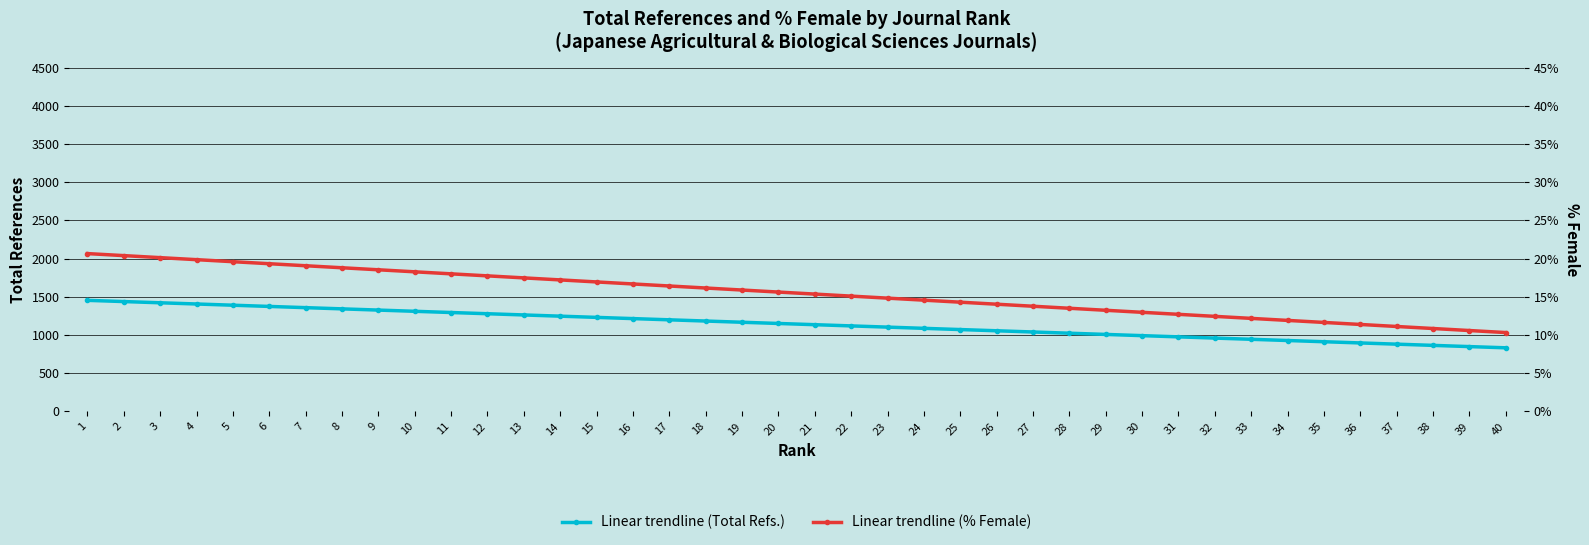

True or false: Linear trendline (Total Refs.) has more than 2 interior local peaks.

False